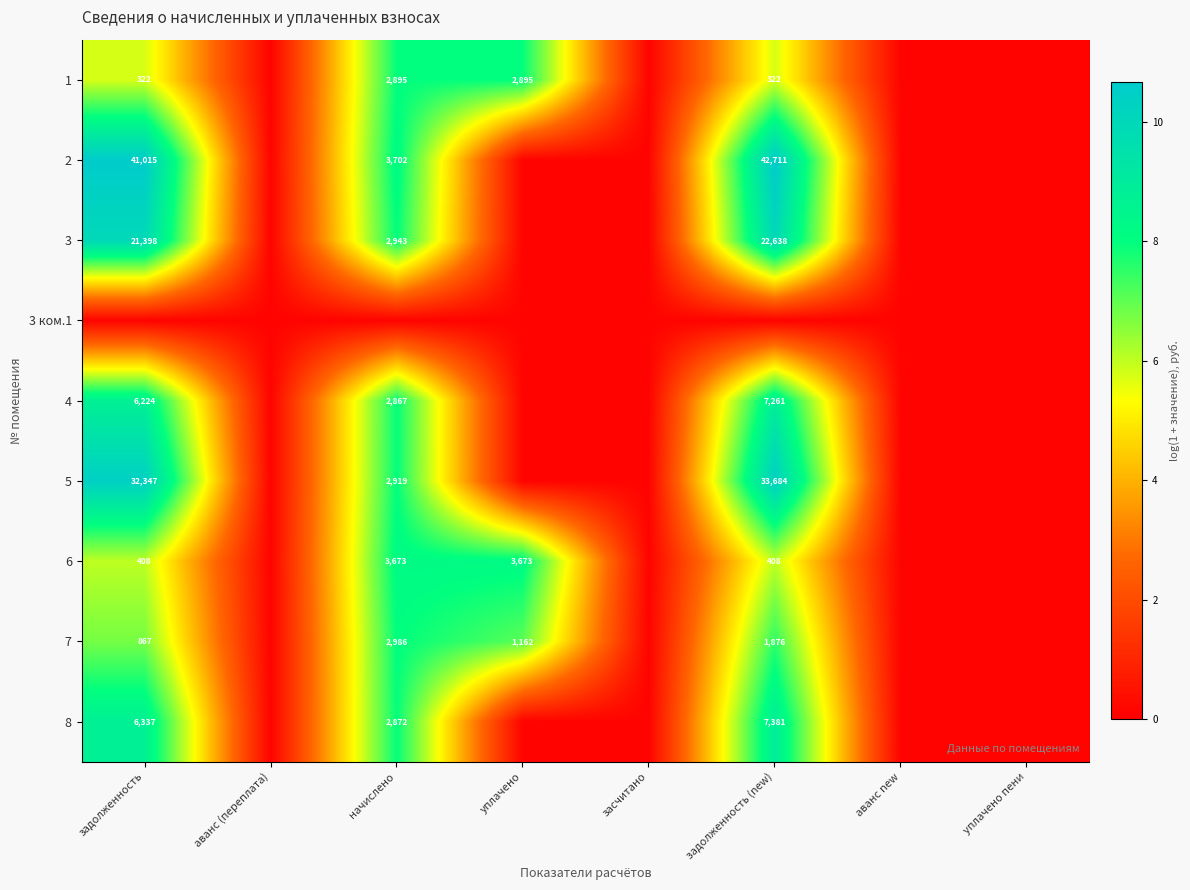

Is the value of 7 at задолженность greater than the value of 3 at задолженность (new)?

No